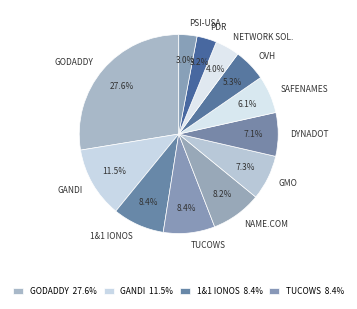

Does SAFENAMES represent more than half of the total?

No